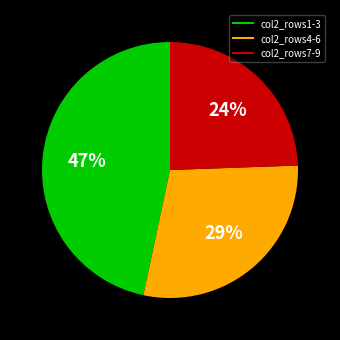

Is there a majority slice in this chart?

No